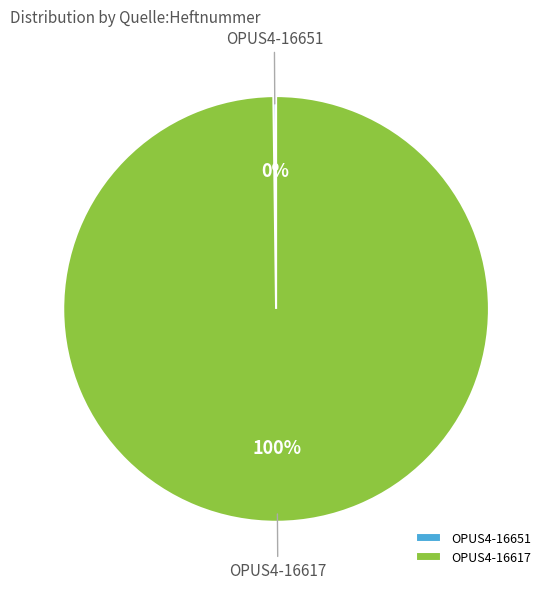

What is the largest slice in the pie chart?

OPUS4-16617